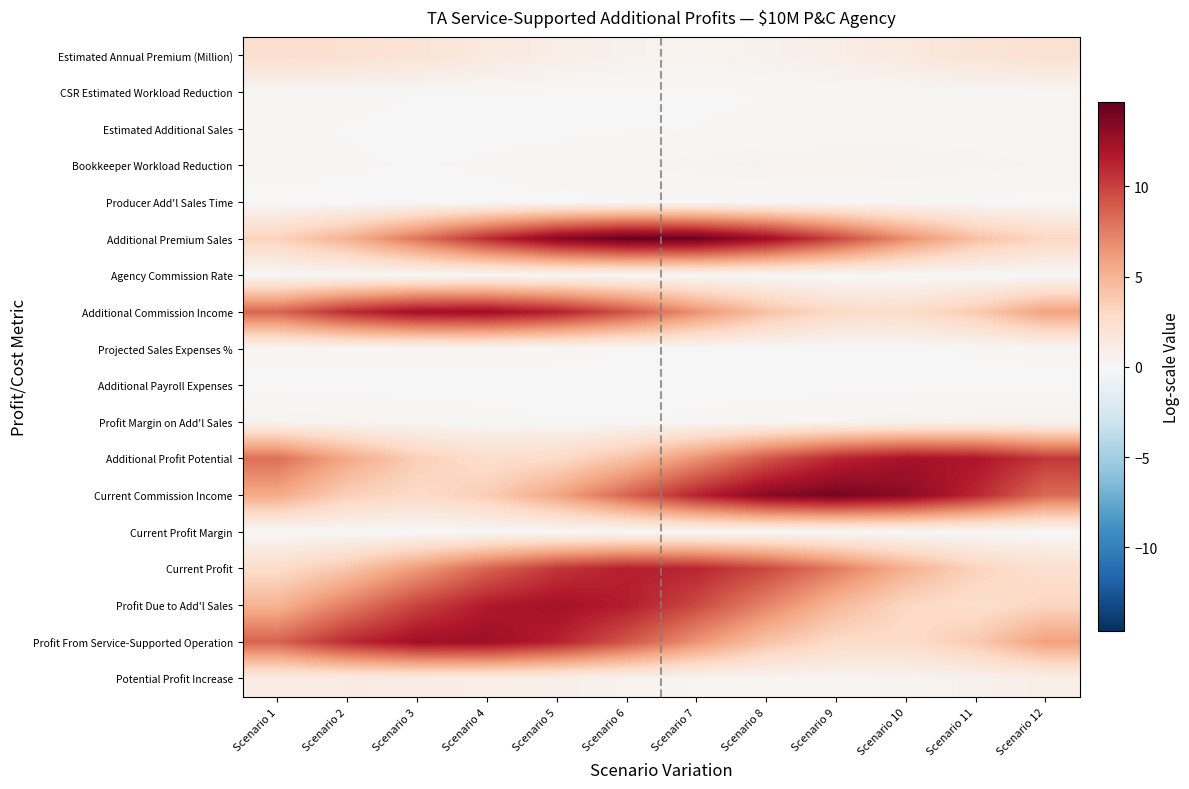

What is the difference between the Additional Commission Income values at Scenario 5 and Scenario 8?

7.1